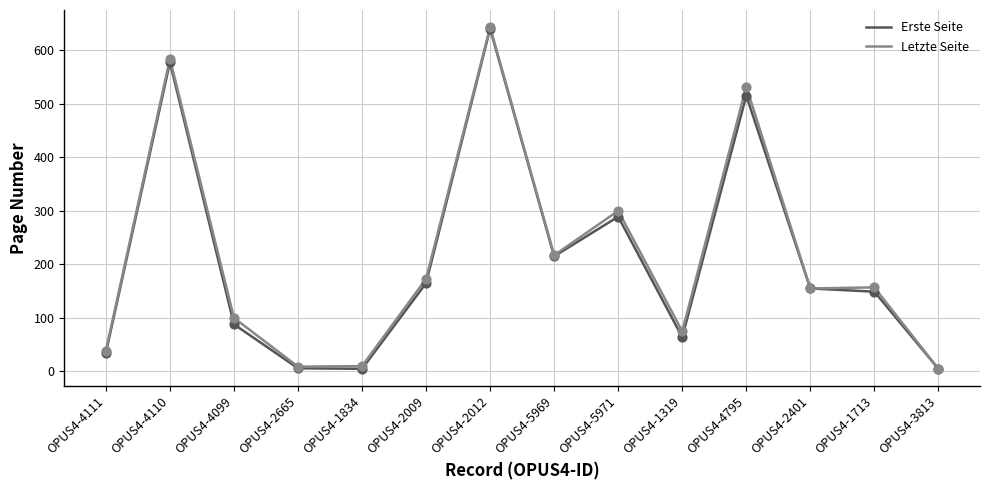

At which category is the sum across all series the highest?

OPUS4-2012